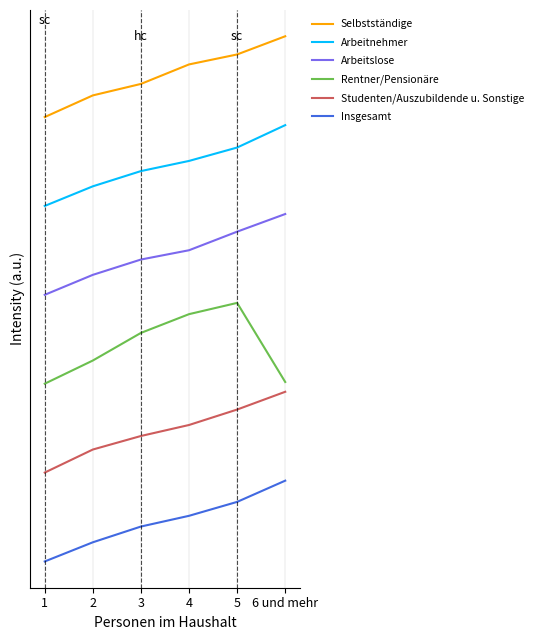

What is the difference between the second highest and second lowest values in the Arbeitnehmer series?

0.5